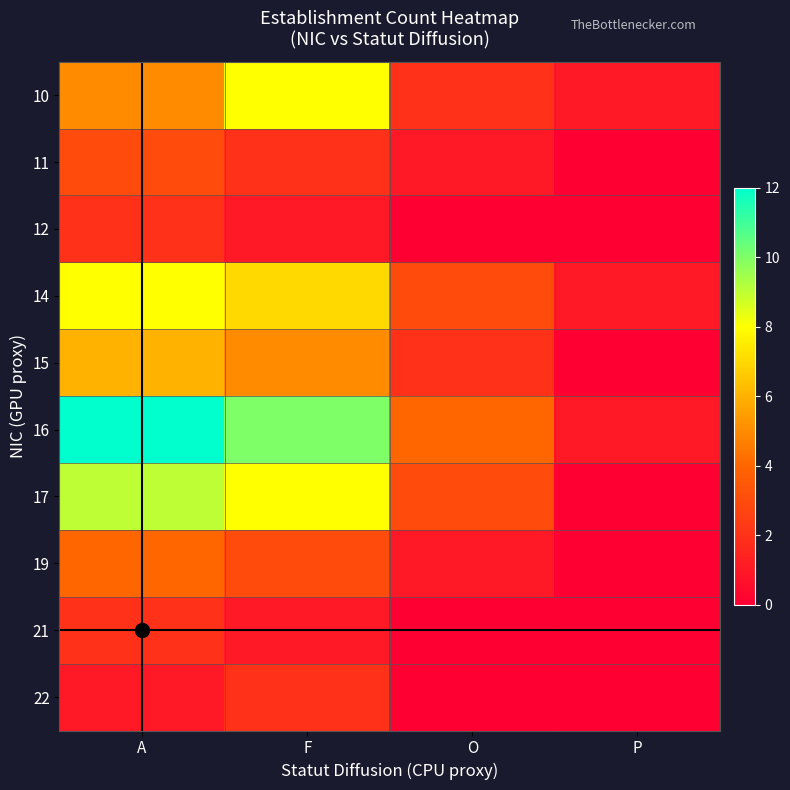

How many categories are shown in the chart?

4